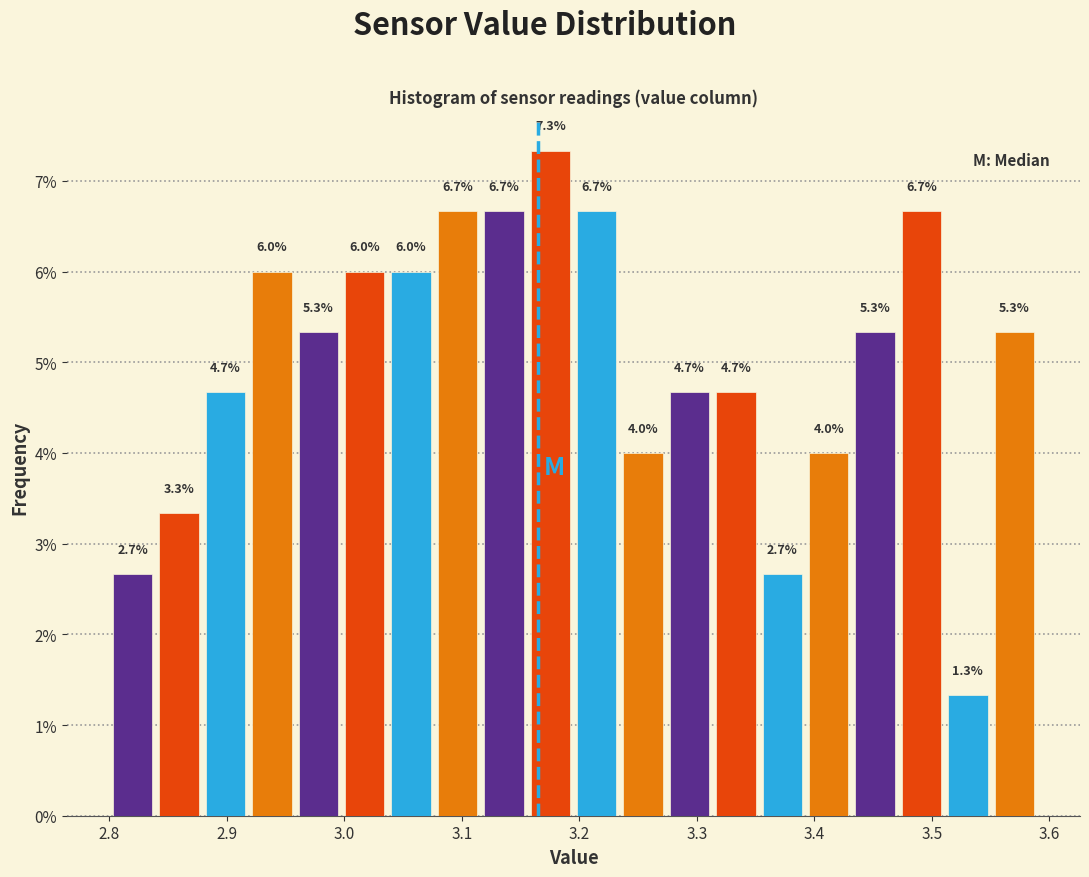

Read against the x-axis, roughly where is the centre of the tallest bar?

3.18